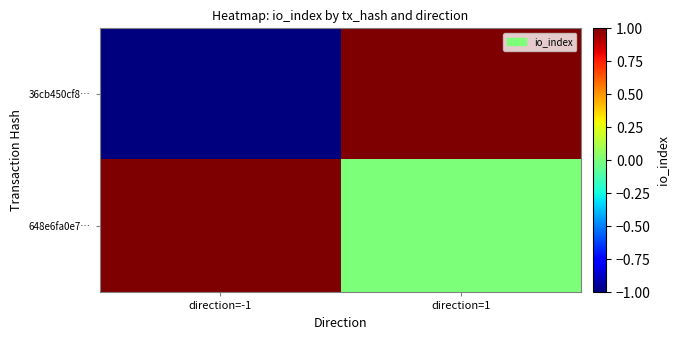

Rank the series at direction=-1 from lowest to highest value.

36cb450cf8…, 648e6fa0e7…